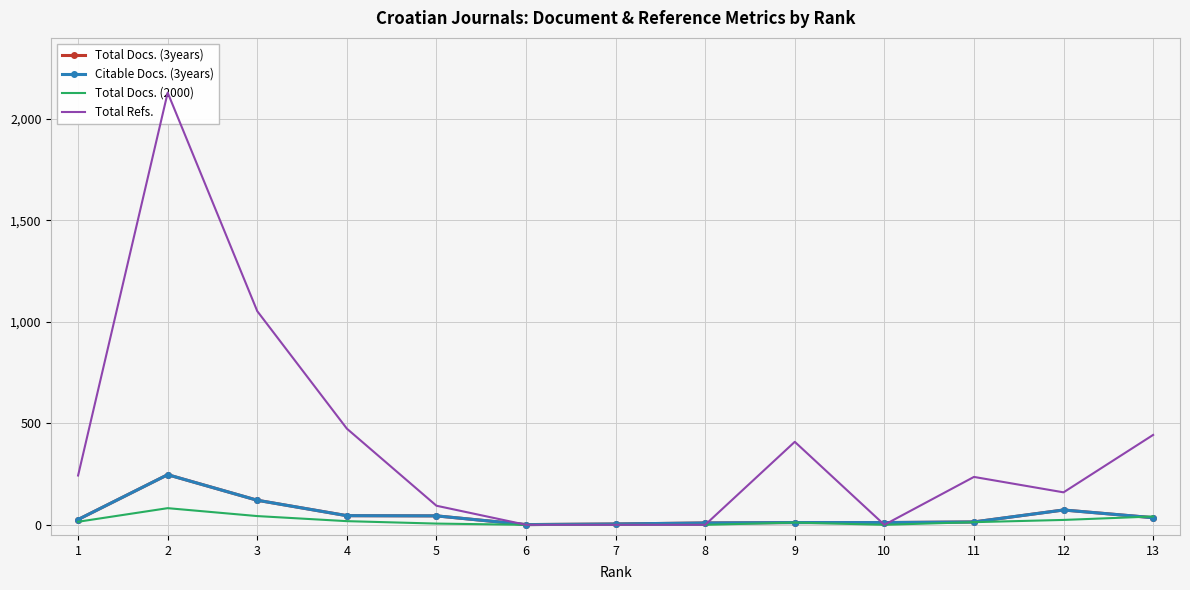

What are all the series names shown in the legend?

Total Docs. (3years), Citable Docs. (3years), Total Docs. (2000), Total Refs.